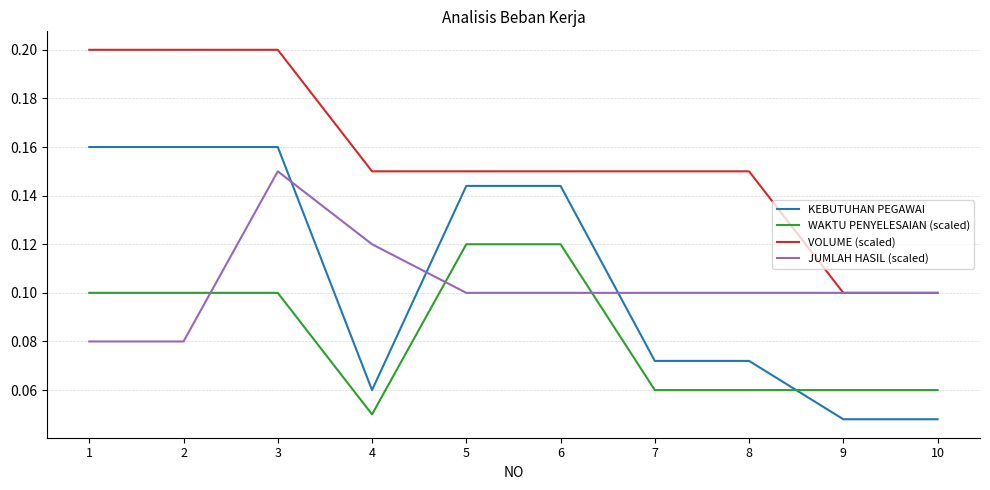

At which category is the sum across all series the highest?

3